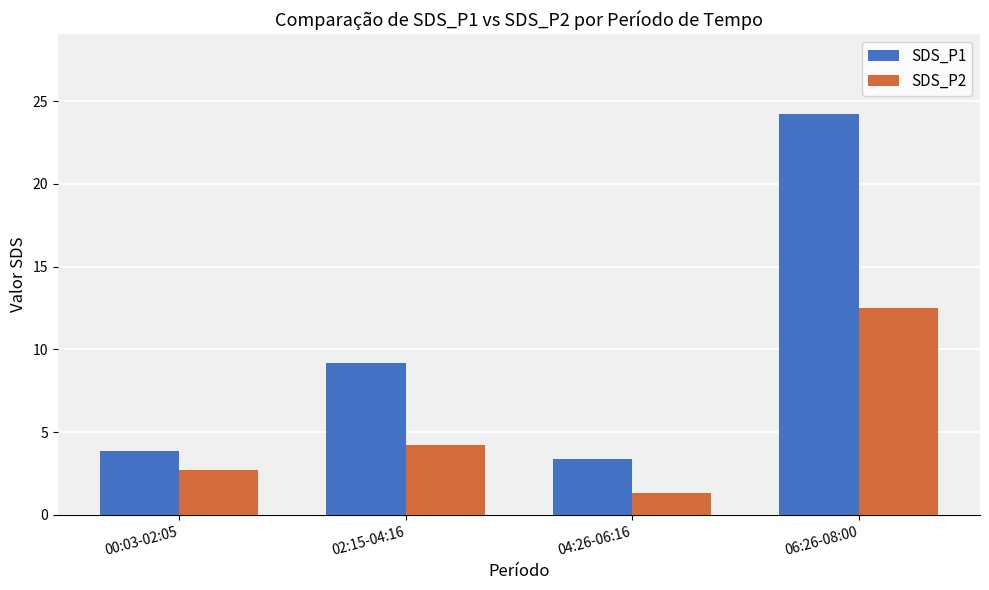

Where is SDS_P1 nearest to the value 13?

02:15-04:16